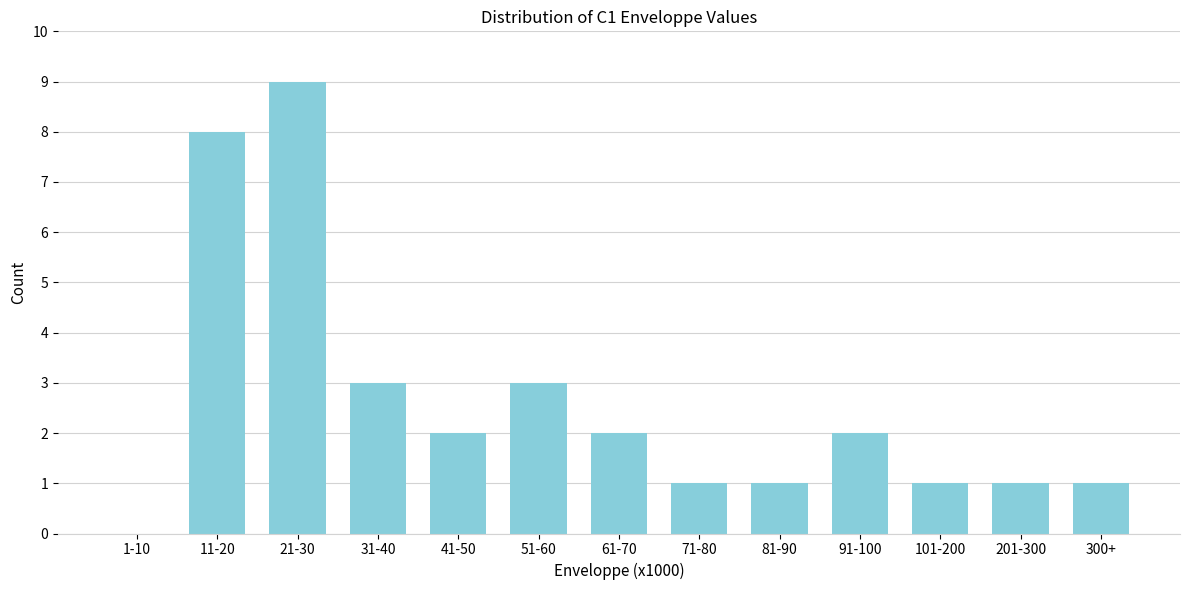

Reading left to right, transcribe all the data shown in this chart.

1-10=0	11-20=8	21-30=9	31-40=3	41-50=2	51-60=3	61-70=2	71-80=1	81-90=1	91-100=2	101-200=1	201-300=1	300+=1